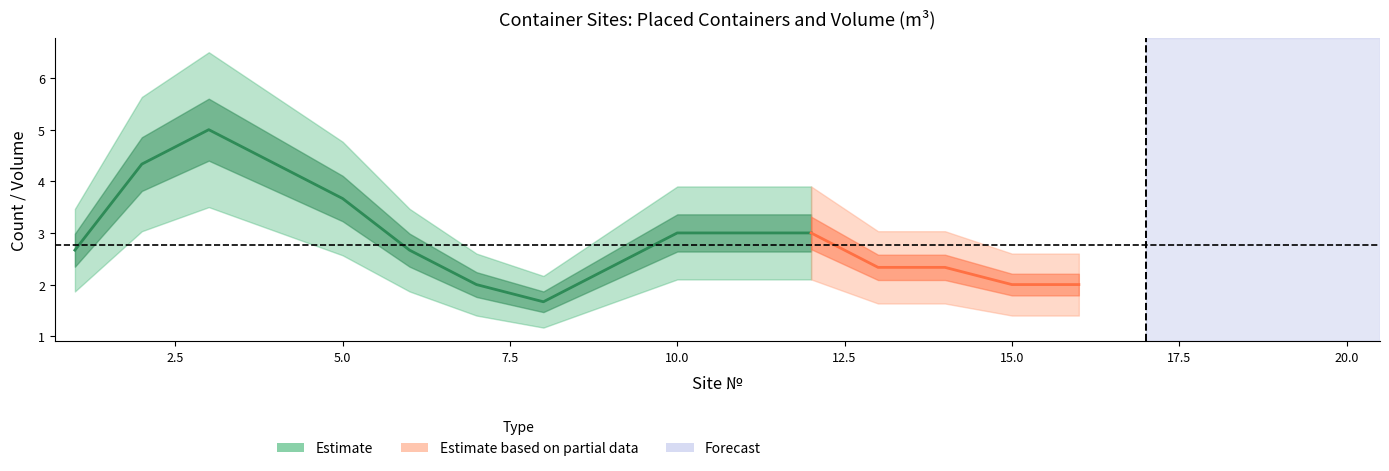

True or false: Volume has more than 2 points higher than both neighbors.

False